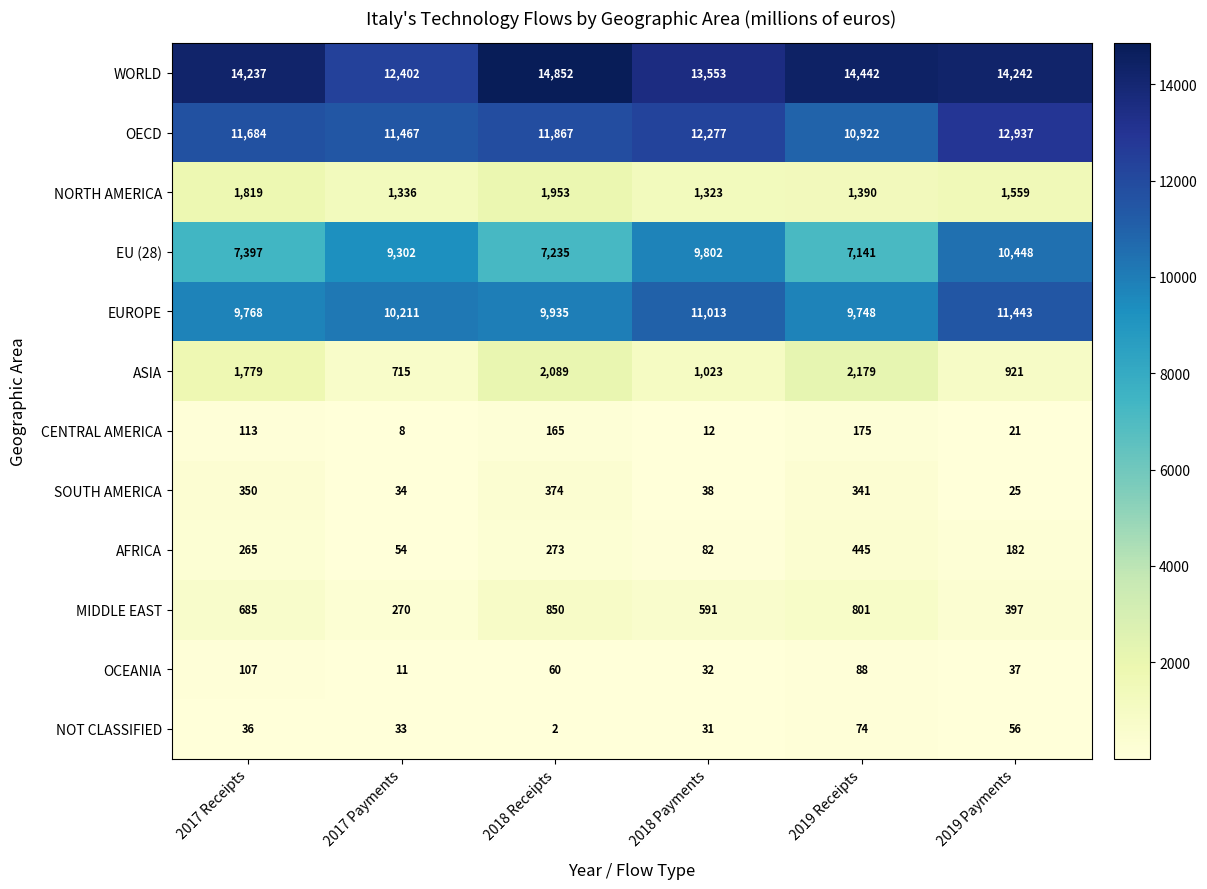

True or false: EUROPE has a value of 13823 at 2017 Payments.

False